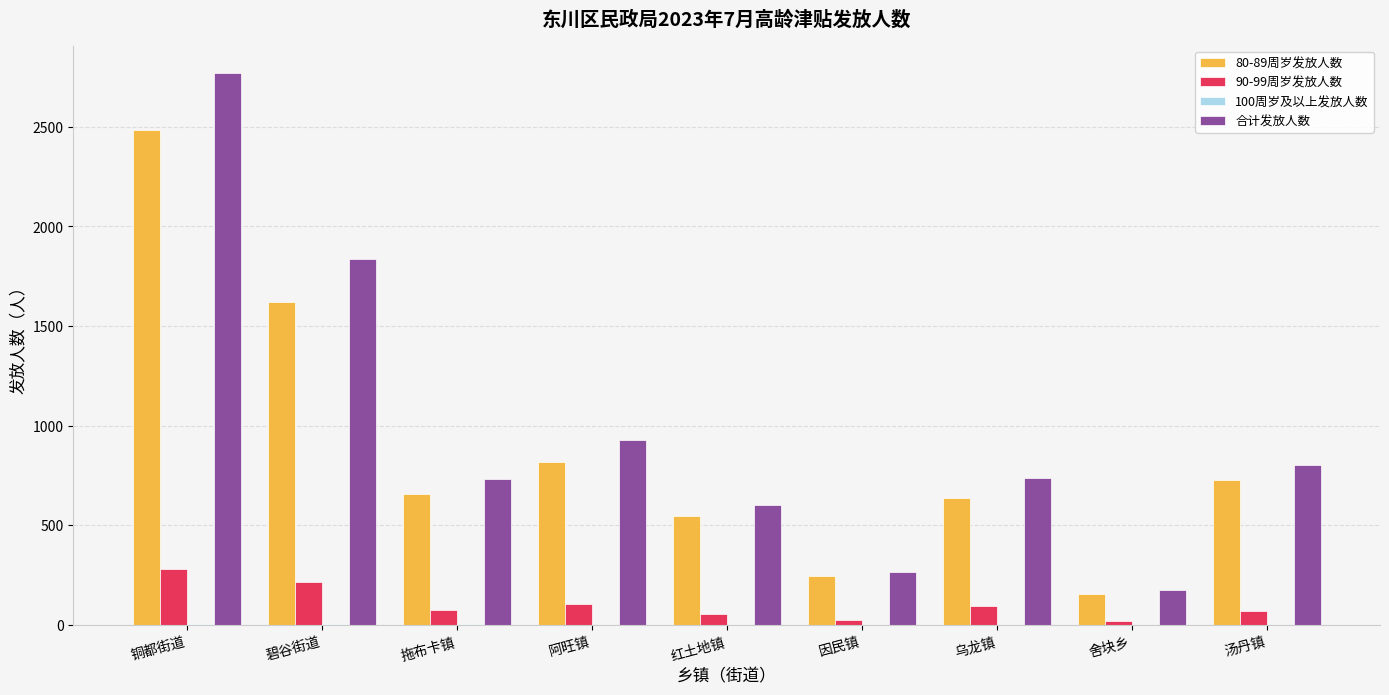

At which label does 合计发放人数 reach its peak?

铜都街道